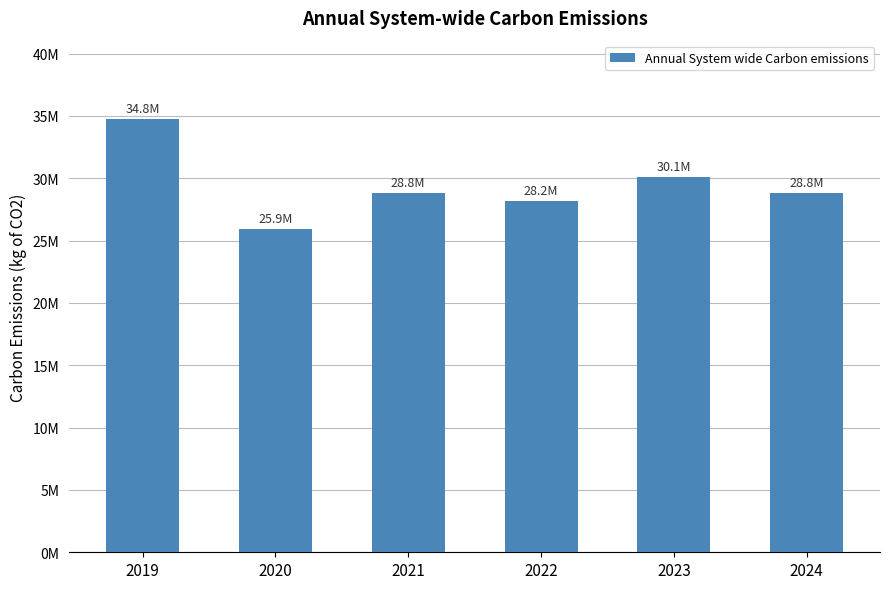

Does the chart contain any negative values?

No